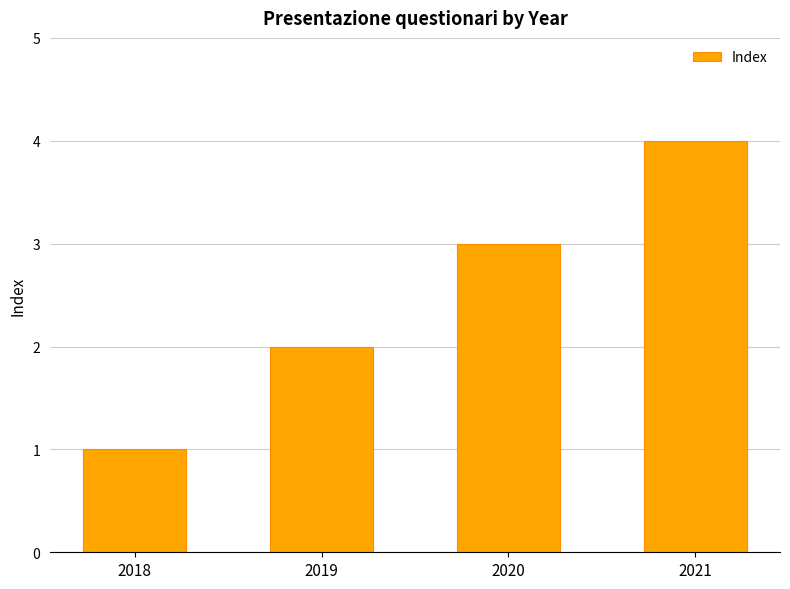

Count the values in the range 2 to 4.

3